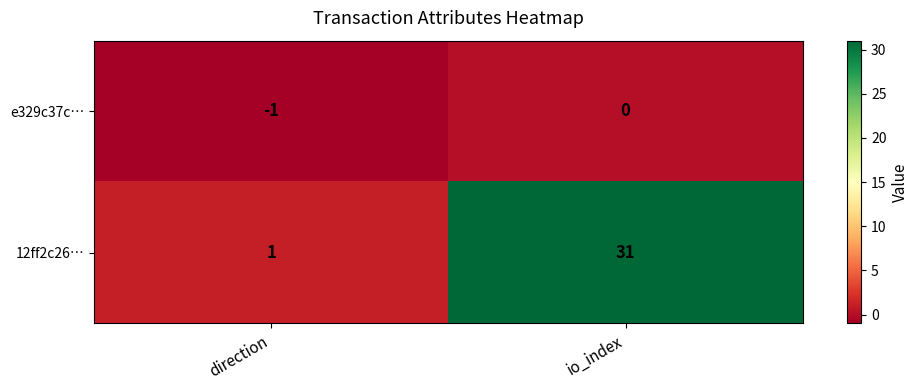

What is the difference between the 12ff2c26… values at io_index and direction?

30